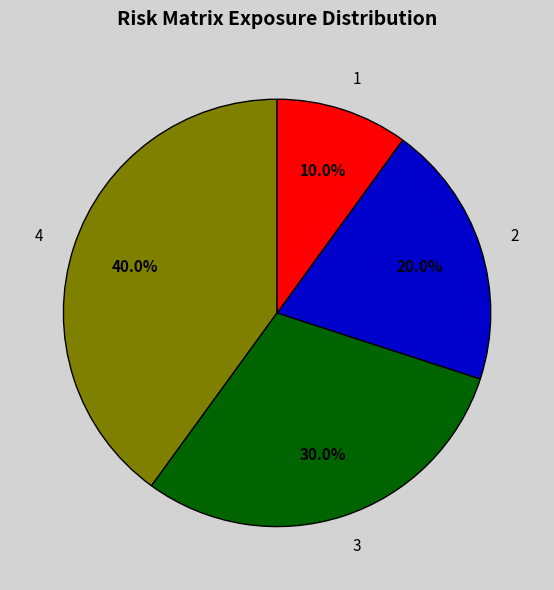

Rank the categories by value from highest to lowest.

4, 3, 2, 1